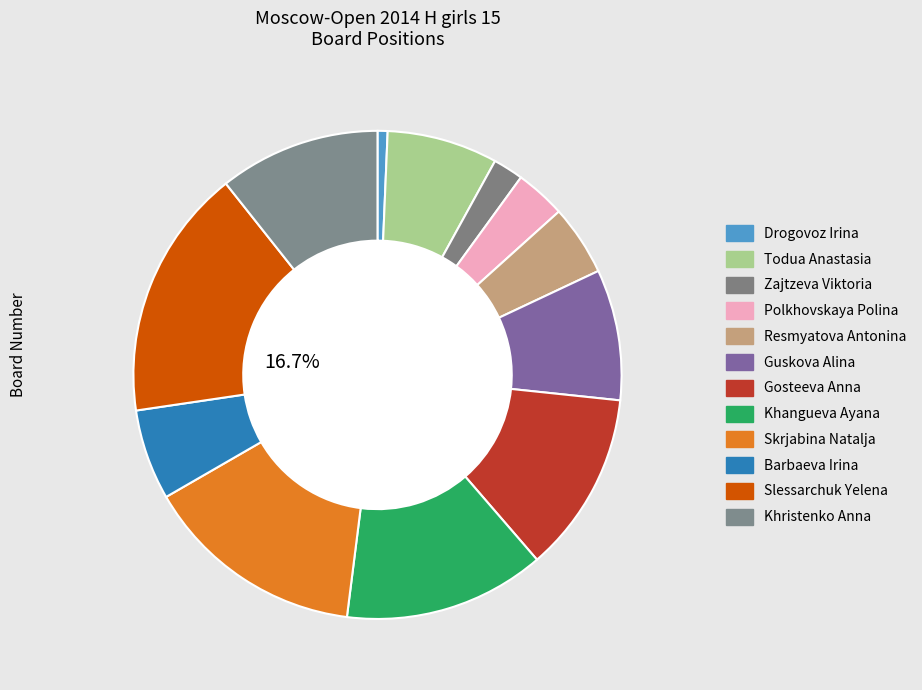

What portion of the pie excludes Guskova Alina?

91.3%